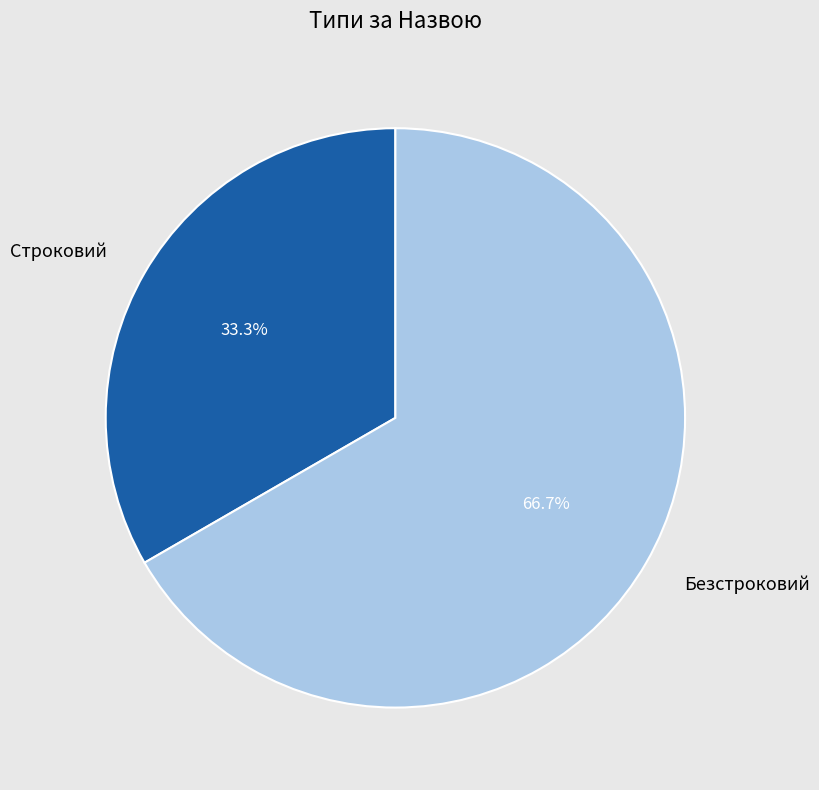

To the nearest percent, what is the difference between the largest and smallest slice percentages?

33%